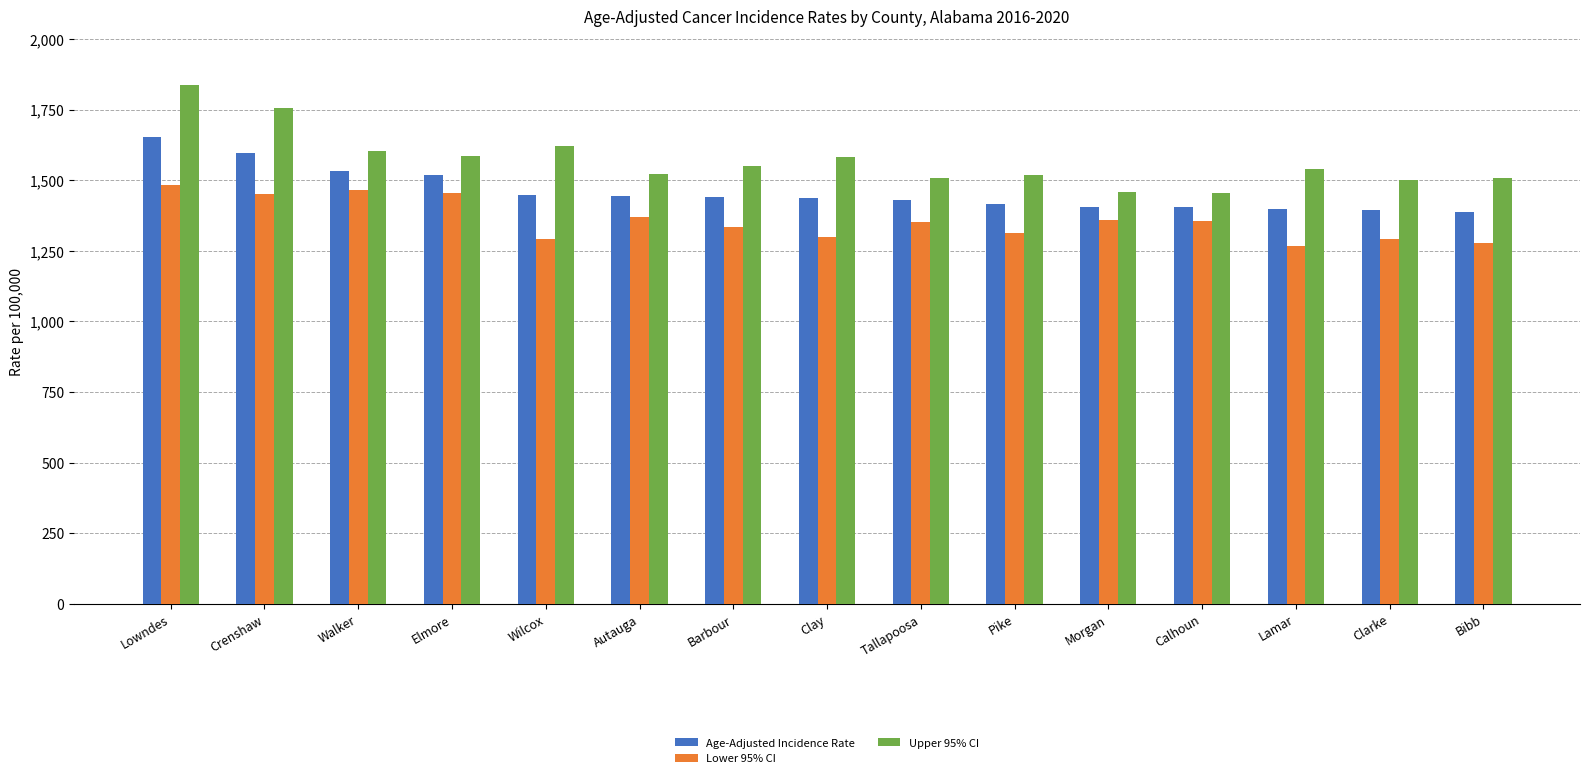

What is the maximum value for Upper 95% CI?

1838.3